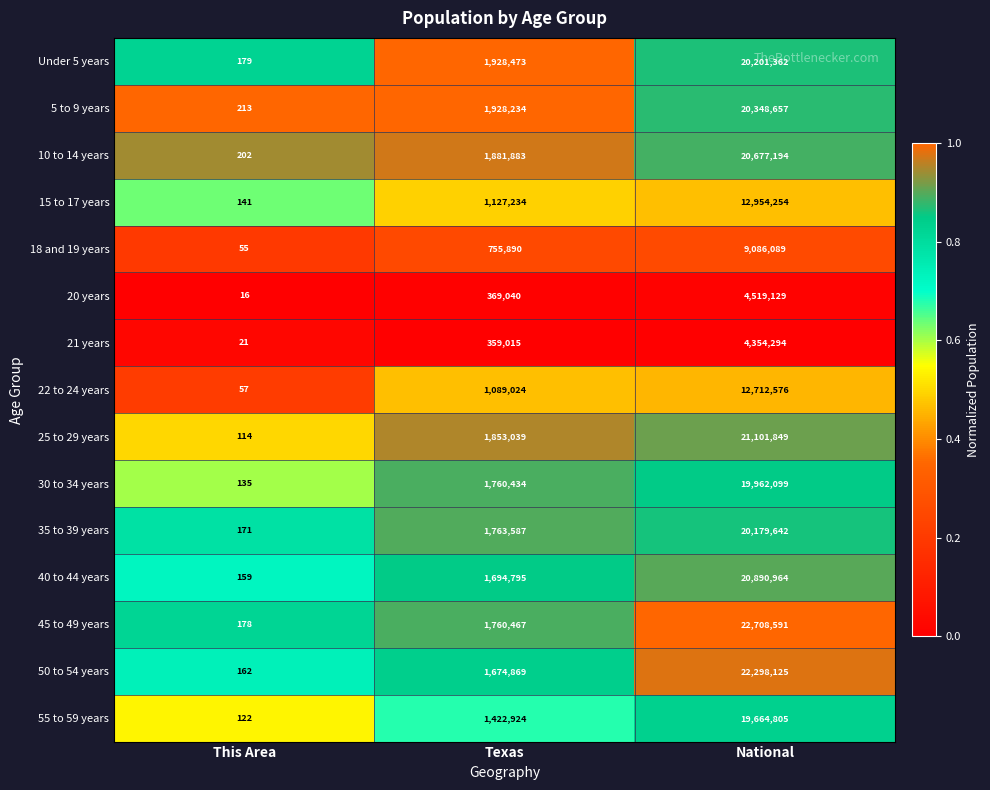

Between This Area and Texas, which series saw the biggest shift?

Under 5 years